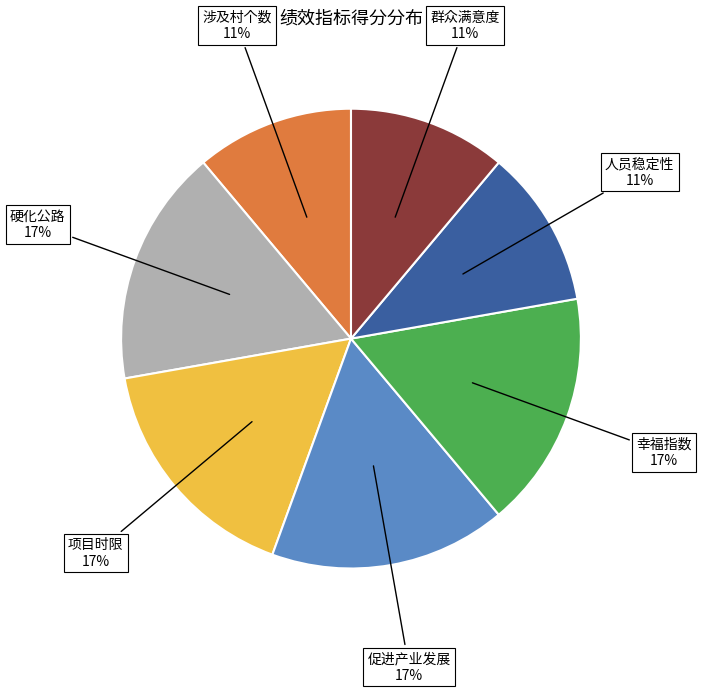

To the nearest percent, what is the difference between the largest and smallest slice percentages?

6%